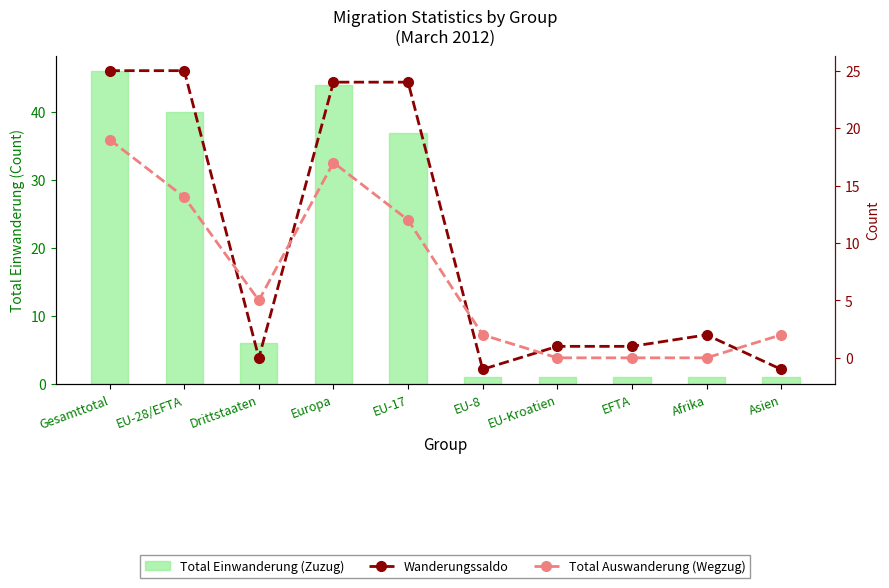

Rank the categories by Total Auswanderung (Wegzug) value from lowest to highest.

EU-Kroatien, EFTA, Afrika, EU-8, Asien, Drittstaaten, EU-17, EU-28/EFTA, Europa, Gesamttotal